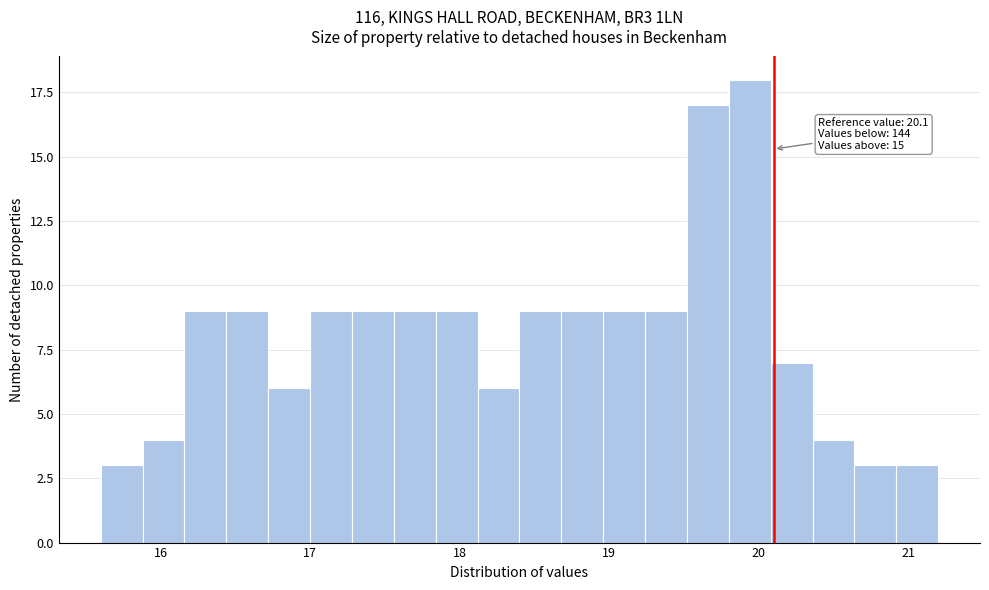

Read against the x-axis, roughly where is the centre of the tallest bar?

19.9